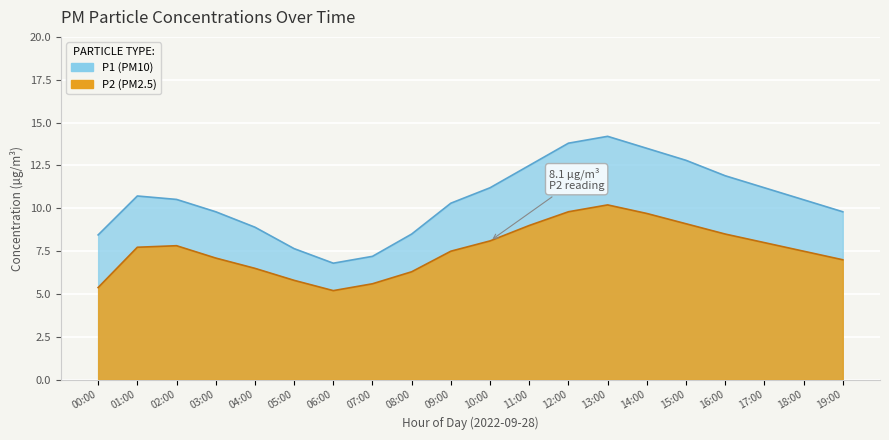

Rank the series by their average value, from highest to lowest.

P1, P2